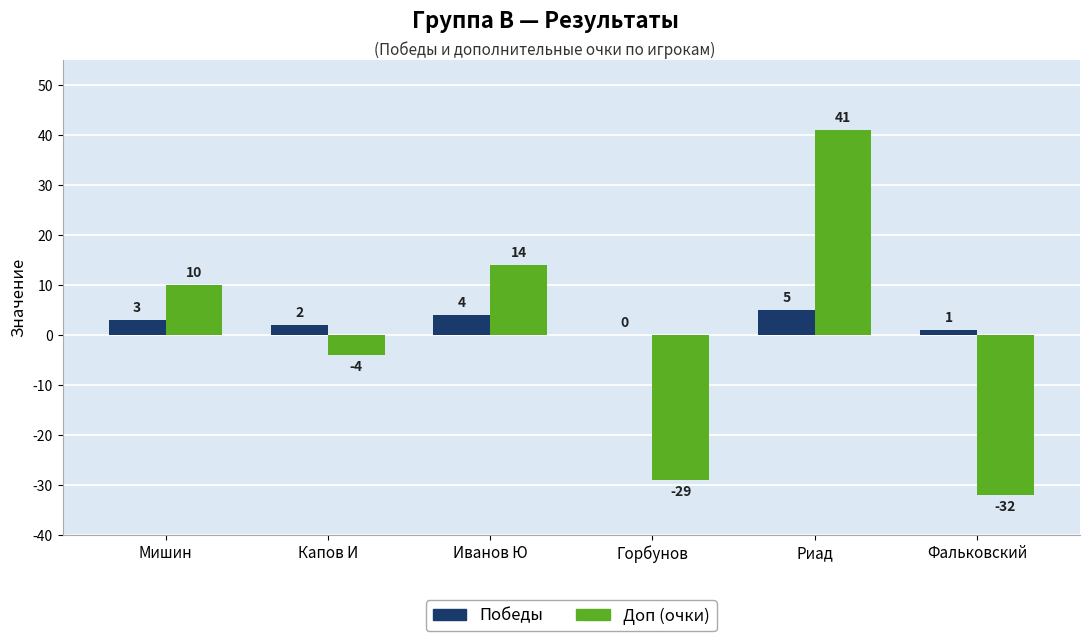

Which series changed the most between Капов И and Иванов Ю?

Доп (очки)